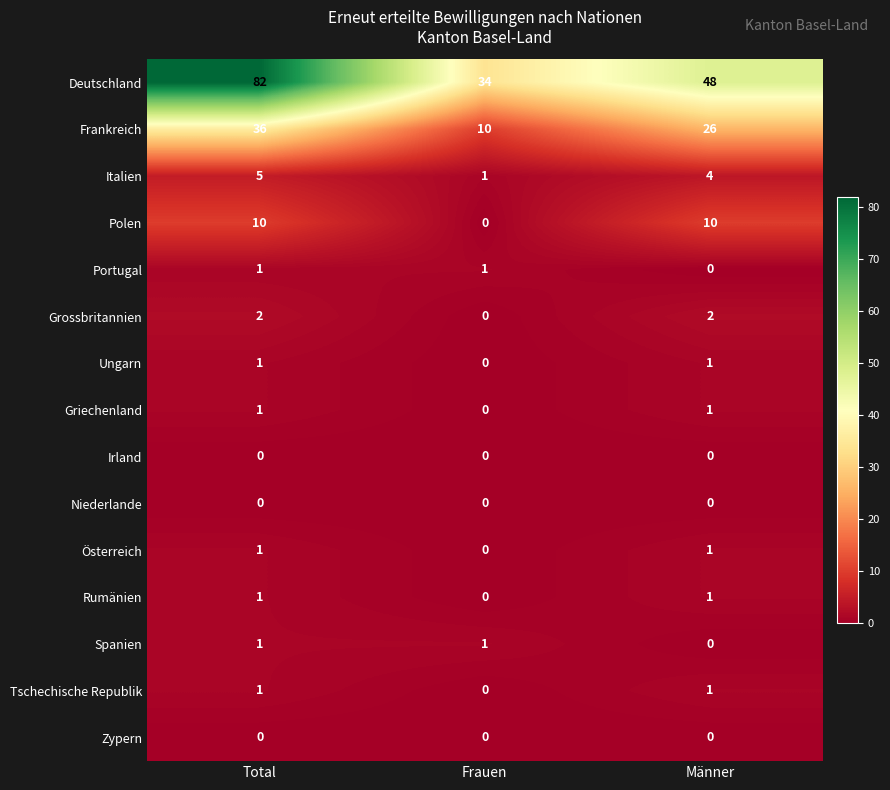

The value of Deutschland at Total is 82. True or false?

True